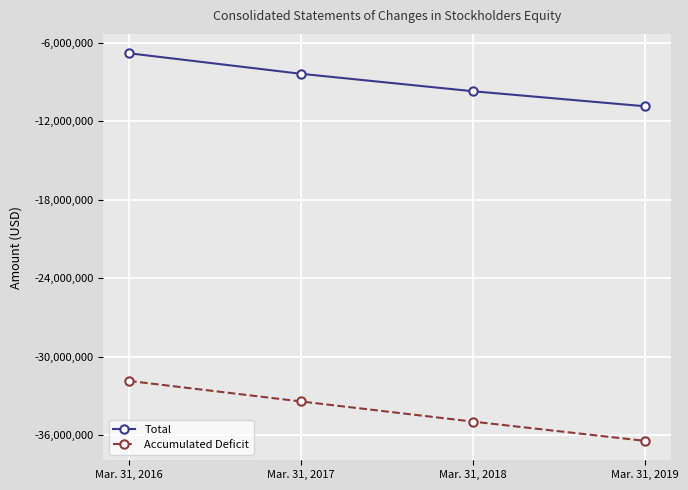

Reading right to left, extract all data points from this chart.

Total: -10872496	-9723555	-8391416	-6821699
Accumulated Deficit: -36443359	-34972827	-33431581	-31861864